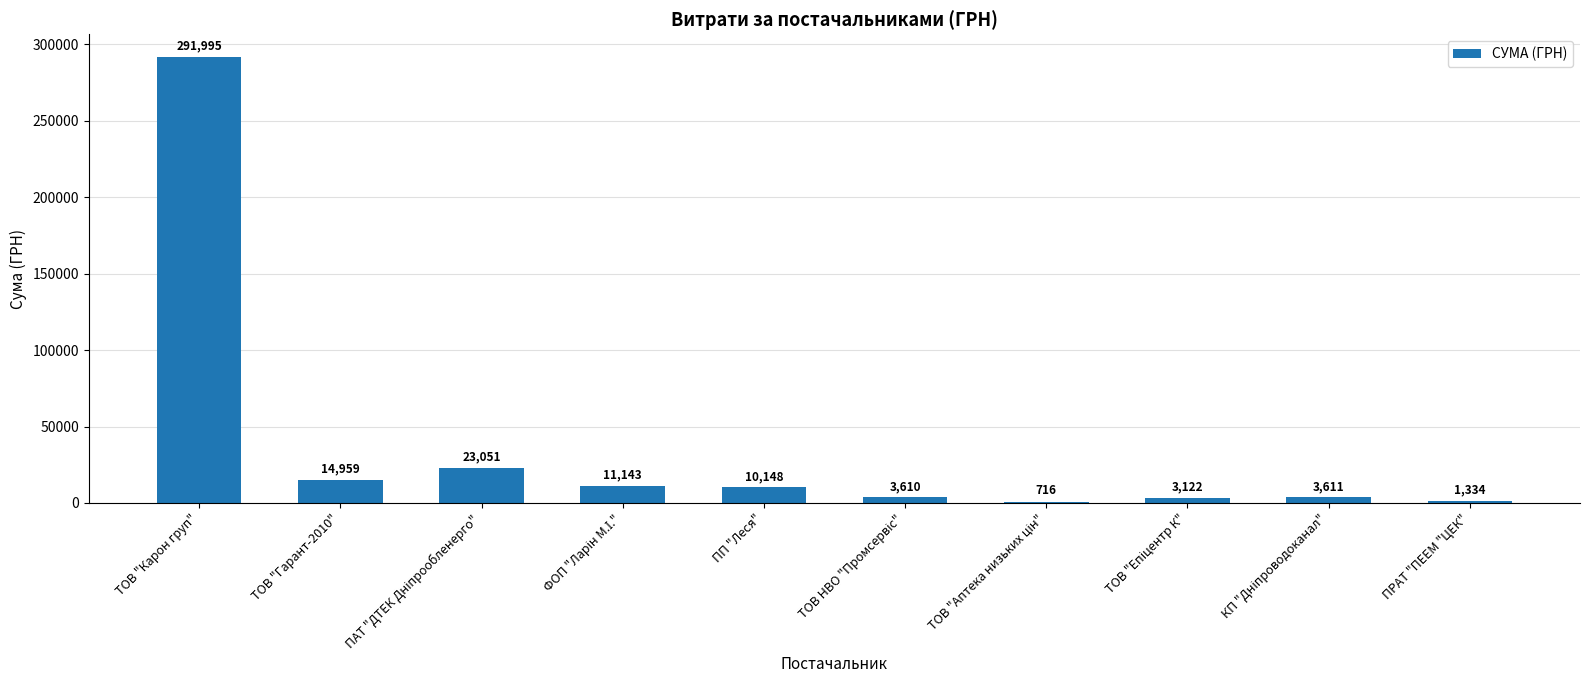

What is the greatest value displayed?

291995.0